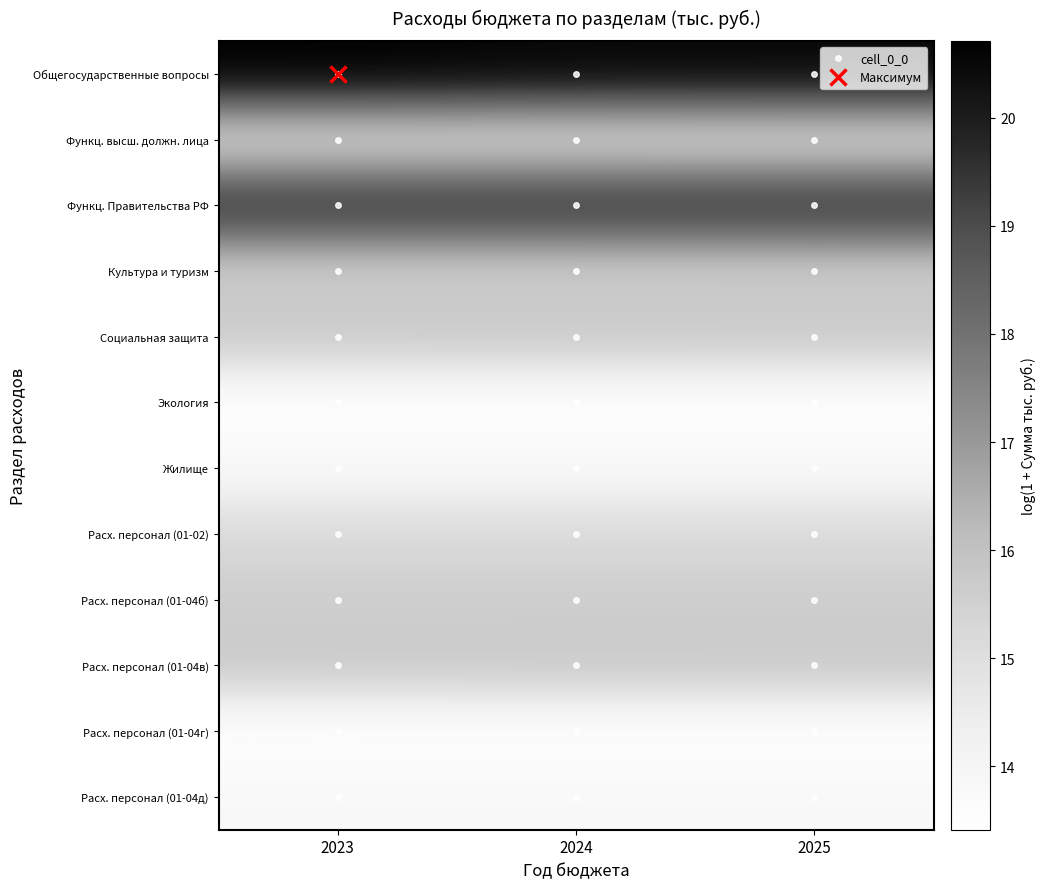

Reading right to left, extract all data points from this chart.

Общегосударственные вопросы: 2025=20.5	2024=20.6	2023=20.7
Функц. высш. должн. лица: 2025=15.2	2024=15.2	2023=15.2
Функц. Правительства РФ: 2025=19.7	2024=19.7	2023=19.7
Культура и туризм: 2025=15.6	2024=15.6	2023=15.6
Социальная защита: 2025=15.8	2024=15.8	2023=15.8
Экология: 2025=13.4	2024=13.4	2023=13.4
Жилище: 2025=13.8	2024=13.8	2023=13.8
Расх. персонал (01-02): 2025=15.2	2024=15.2	2023=15.2
Расх. персонал (01-04б): 2025=15.6	2024=15.6	2023=15.6
Расх. персонал (01-04в): 2025=15.8	2024=15.8	2023=15.8
Расх. персонал (01-04г): 2025=13.4	2024=13.4	2023=13.4
Расх. персонал (01-04д): 2025=13.8	2024=13.8	2023=13.8